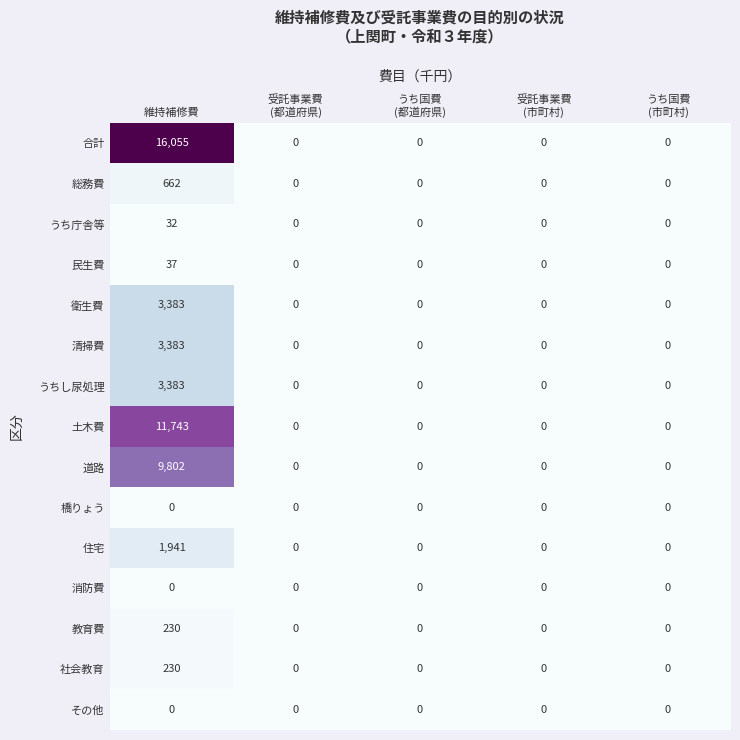

What is the total value across all series at 維持補修費?

50881